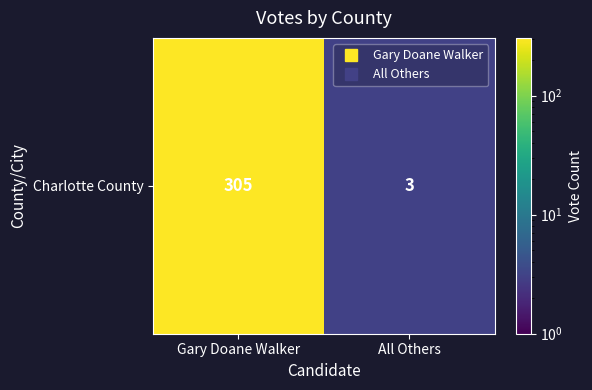

Rank the categories by value from highest to lowest.

Gary Doane Walker, All Others